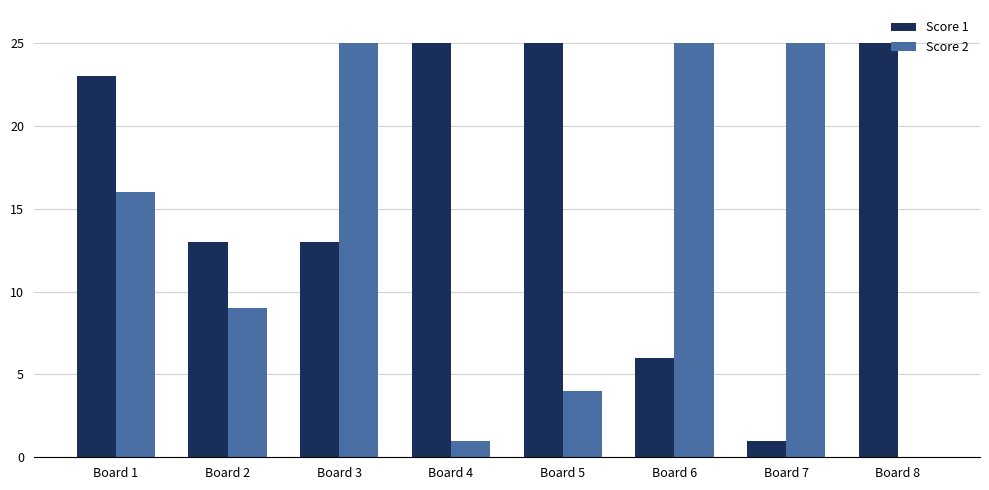

How many series are shown in this chart?

2